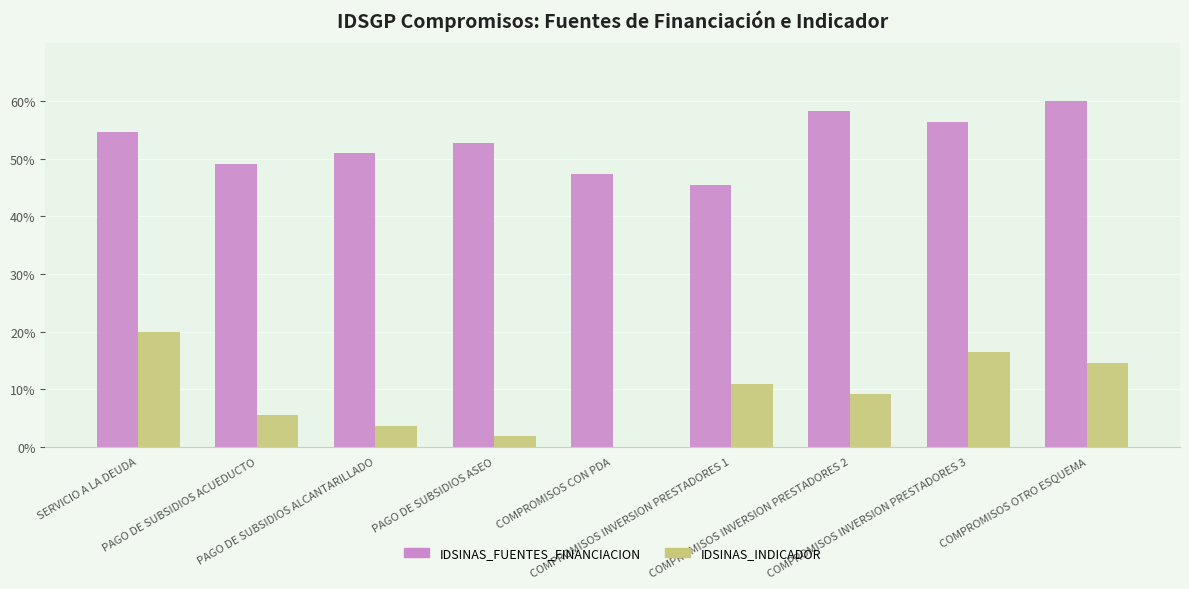

Where does the IDSINAS_INDICADOR series first go above 9?

SERVICIO A LA DEUDA